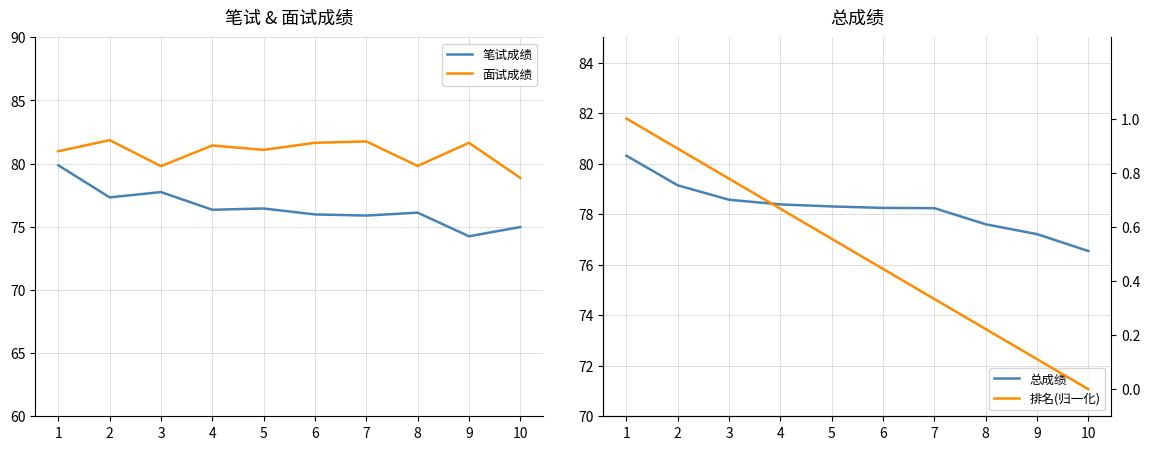

How many interior local valleys does the 面试成绩 series have?

3